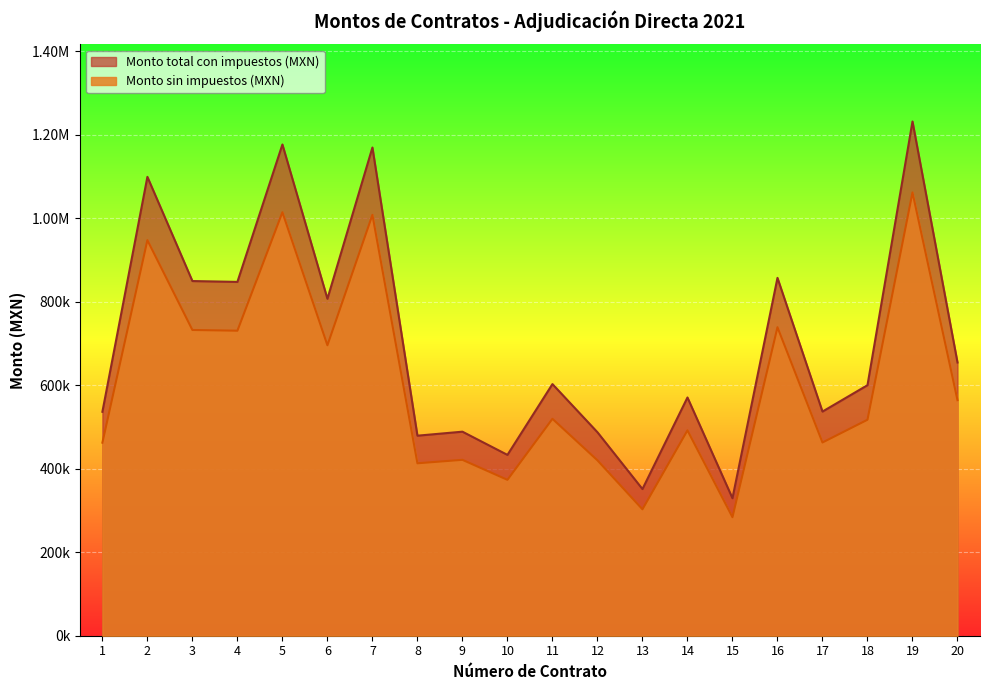

What is the spread (max minus min) of values at 12?

67206.9